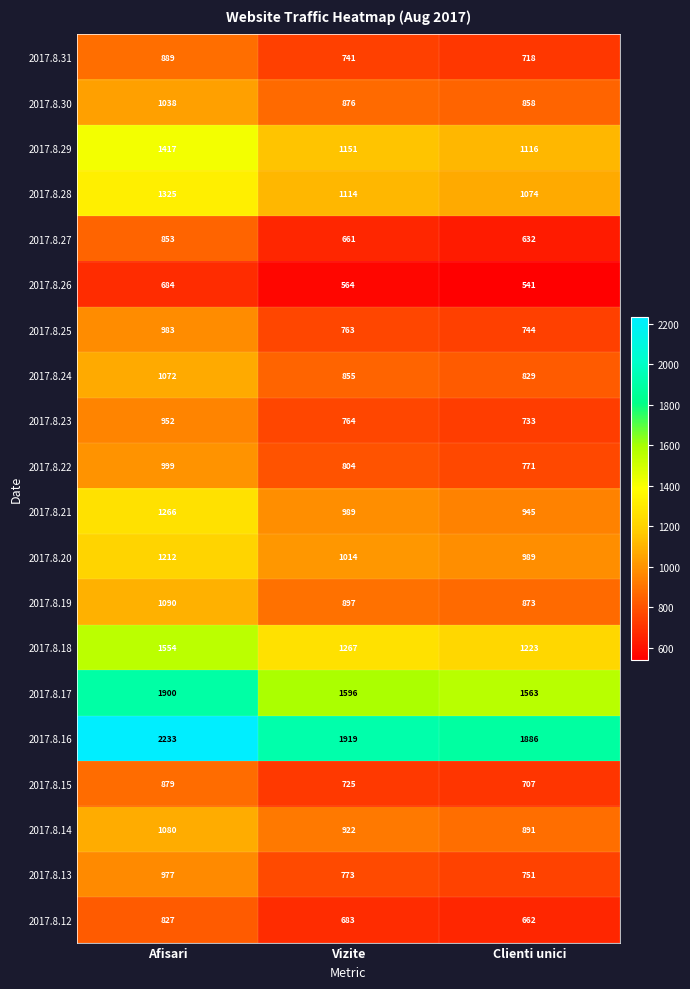

Which series has the widest spread of values?

2017.8.16